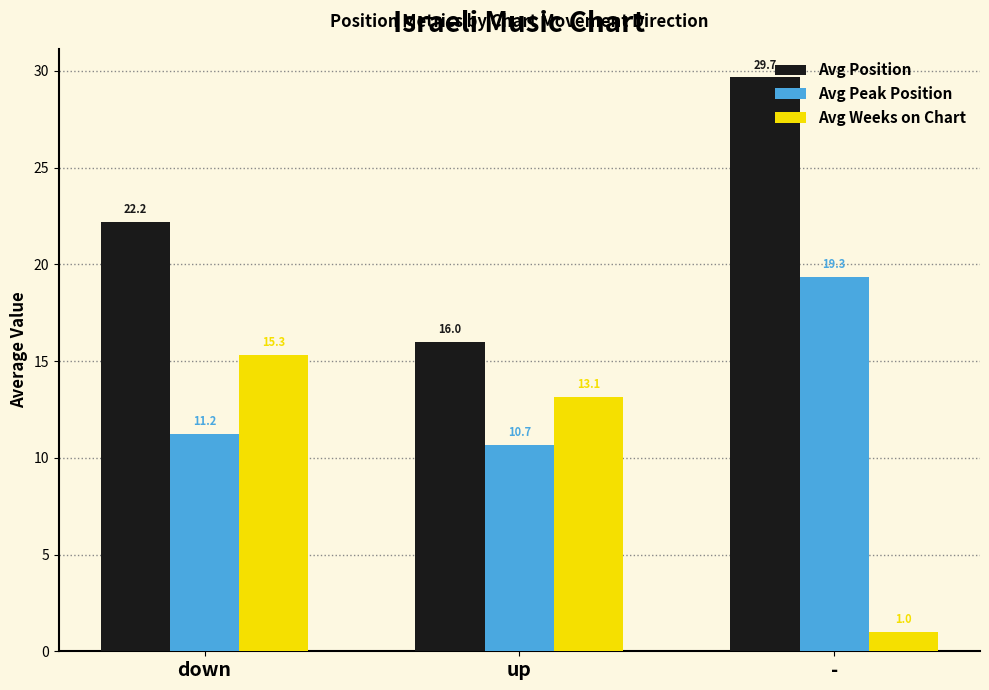

How many data points in Avg Peak Position are above 11?

2